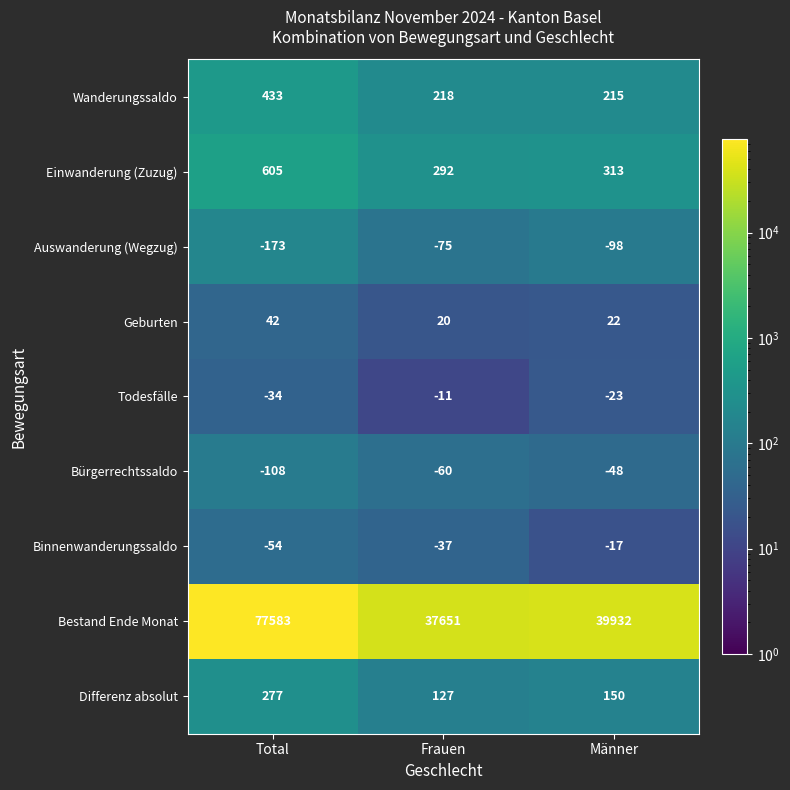

What is the sum of all Bürgerrechtssaldo values?

-216